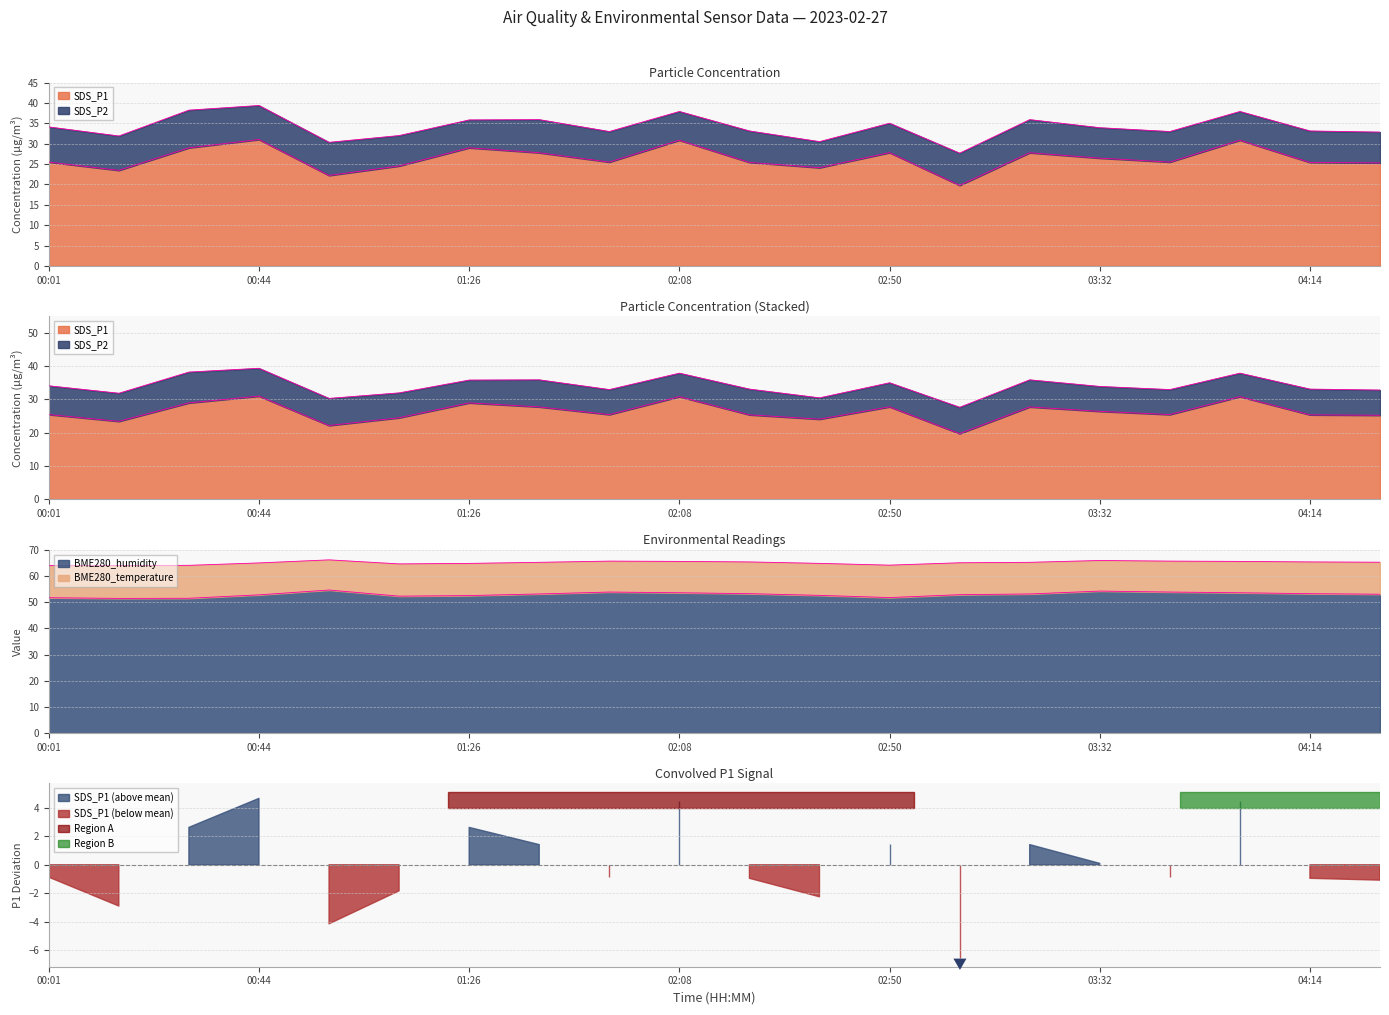

What is the greatest value displayed?

54.6